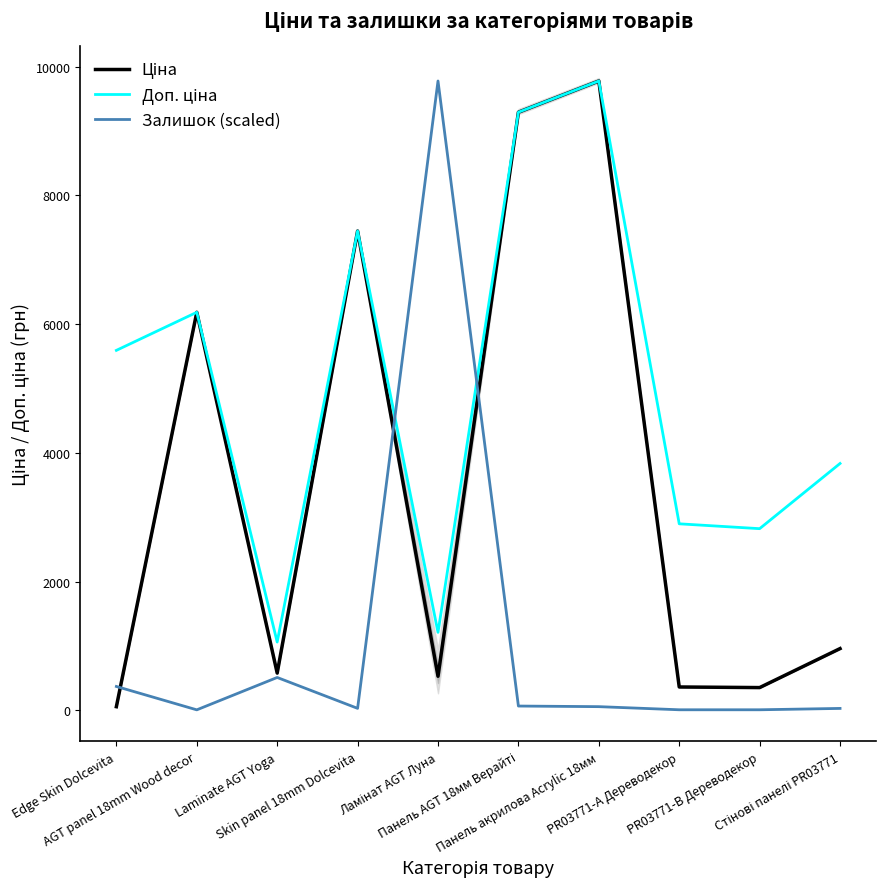

Reading left to right, what are all the values shown in this chart?

Ціна: Edge Skin Dolcevita=55.9	AGT panel 18mm Wood decor=6182.6	Laminate AGT Yoga=578.1	Skin panel 18mm Dolcevita=7444.6	Ламінат AGT Луна=528.2	Панель AGT 18мм Верайті=9290.5	Панель акрилова Acrylic 18мм=9775.5	PR03771-A Дереводекор=362.1	PR03771-B Дереводекор=352.6	Стінові панелі PR03771=958.4
Доп. ціна: Edge Skin Dolcevita=5591.0	AGT panel 18mm Wood decor=6182.6	Laminate AGT Yoga=1060.0	Skin panel 18mm Dolcevita=7444.6	Ламінат AGT Луна=1210.7	Панель AGT 18мм Верайті=9290.5	Панель акрилова Acrylic 18мм=9775.5	PR03771-A Дереводекор=2896.6	PR03771-B Дереводекор=2821.2	Стінові панелі PR03771=3833.8
Залишок (scaled): Edge Skin Dolcevita=370.1	AGT panel 18mm Wood decor=6.9	Laminate AGT Yoga=509.8	Skin panel 18mm Dolcevita=30.1	Ламінат AGT Луна=9775.5	Панель AGT 18мм Верайті=65.9	Панель акрилова Acrylic 18мм=56.4	PR03771-A Дереводекор=7.9	PR03771-B Дереводекор=7.9	Стінові панелі PR03771=29.0